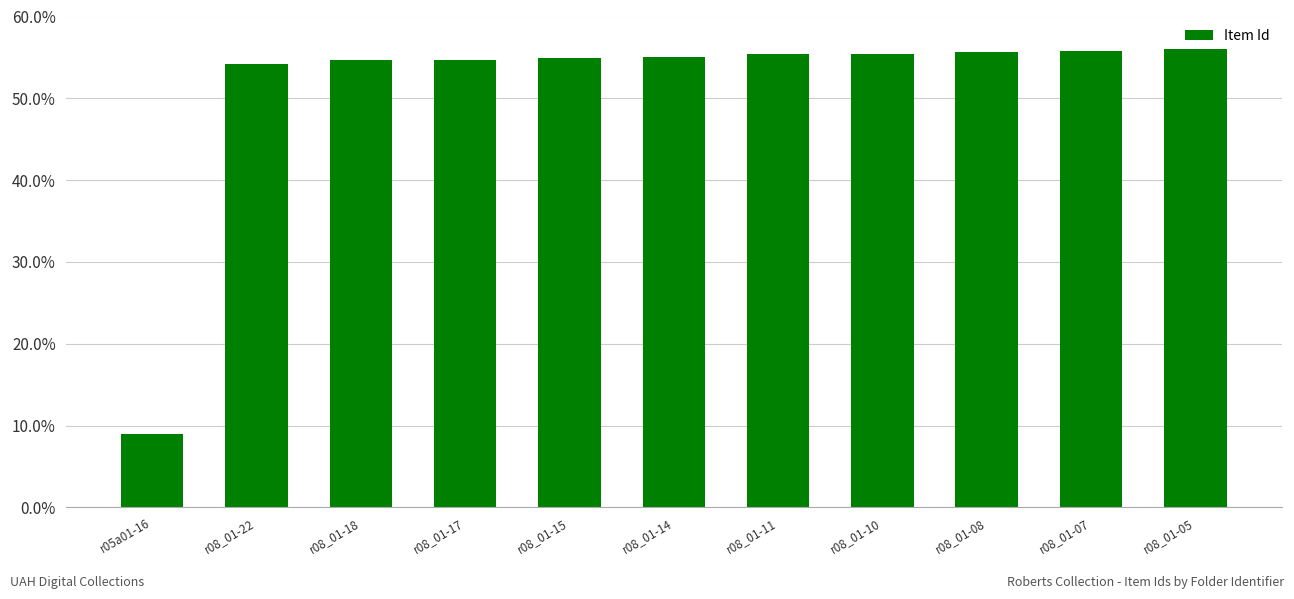

Which label corresponds to the smallest value in the chart?

r05a01-16